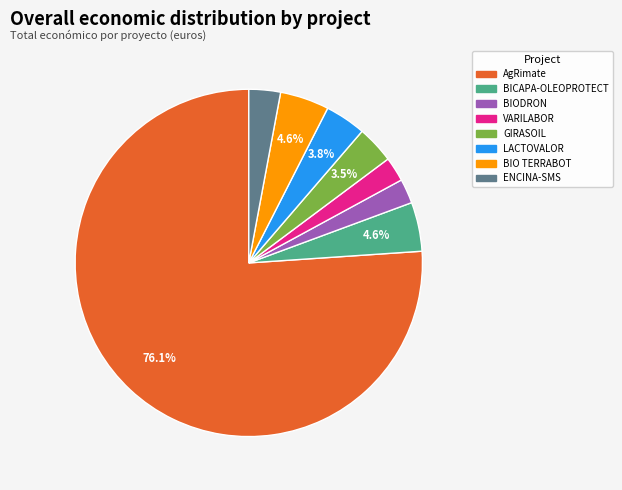

Which has a higher value, GIRASOIL or BIO TERRABOT?

BIO TERRABOT